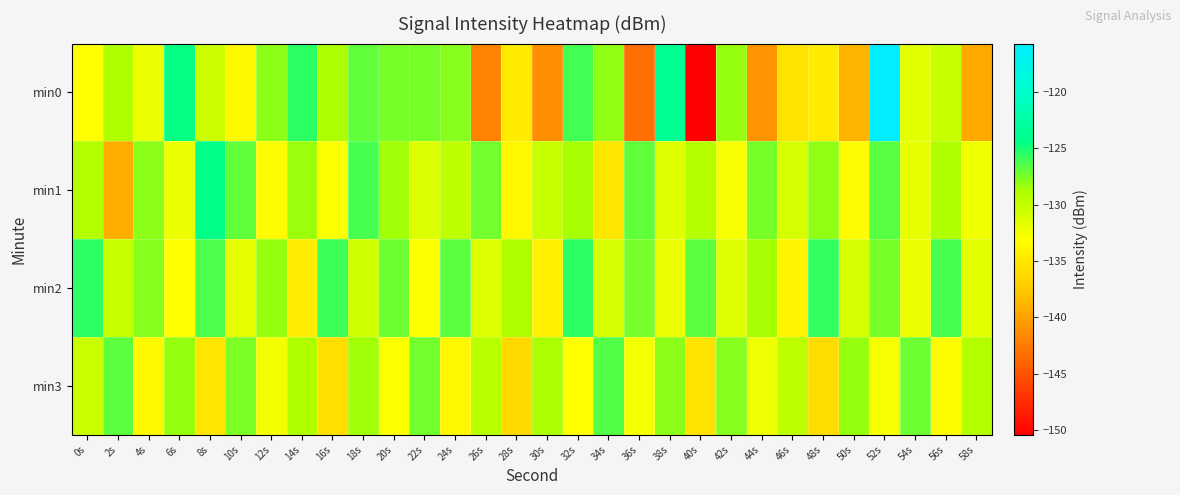

Reading left to right, extract all data points from this chart.

min0: 0s=-133.2	2s=-129.1	4s=-132.0	6s=-124.6	8s=-130.4	10s=-133.5	12s=-128.0	14s=-125.5	16s=-128.8	18s=-127.0	20s=-127.4	22s=-127.4	24s=-127.9	26s=-142.1	28s=-134.7	30s=-141.3	32s=-126.1	34s=-128.1	36s=-143.3	38s=-123.8	40s=-150.4	42s=-128.3	44s=-141.0	46s=-135.4	48s=-134.8	50s=-138.9	52s=-115.7	54s=-131.6	56s=-130.1	58s=-139.6
min1: 0s=-129.2	2s=-139.2	4s=-127.9	6s=-132.1	8s=-124.3	10s=-126.9	12s=-133.3	14s=-128.3	16s=-132.9	18s=-126.2	20s=-128.5	22s=-131.2	24s=-129.8	26s=-127.3	28s=-133.6	30s=-130.1	32s=-128.7	34s=-135.2	36s=-126.9	38s=-131.4	40s=-129.3	42s=-132.7	44s=-127.5	46s=-130.9	48s=-128.1	50s=-133.4	52s=-126.6	54s=-131.8	56s=-129.0	58s=-132.3
min2: 0s=-125.5	2s=-130.2	4s=-127.8	6s=-133.1	8s=-126.4	10s=-131.7	12s=-128.3	14s=-134.6	16s=-125.9	18s=-130.5	20s=-127.1	22s=-132.8	24s=-126.7	26s=-131.3	28s=-128.9	30s=-134.2	32s=-125.6	34s=-130.9	36s=-127.5	38s=-132.1	40s=-126.8	42s=-131.4	44s=-128.6	46s=-133.9	48s=-125.7	50s=-130.8	52s=-127.4	54s=-132.0	56s=-126.2	58s=-131.6
min3: 0s=-130.3	2s=-126.8	4s=-133.5	6s=-128.2	8s=-135.1	10s=-127.6	12s=-132.4	14s=-129.1	16s=-135.8	18s=-128.5	20s=-132.9	22s=-127.3	24s=-133.7	26s=-129.4	28s=-136.2	30s=-128.8	32s=-133.1	34s=-126.5	36s=-132.6	38s=-128.0	40s=-135.4	42s=-127.9	44s=-132.2	46s=-129.7	48s=-136.0	50s=-128.3	52s=-132.7	54s=-127.1	56s=-133.3	58s=-129.2